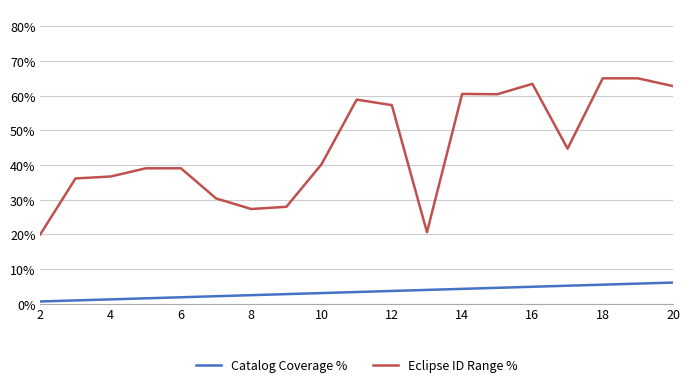

True or false: Eclipse ID Range % and Catalog Coverage % cross at least once.

False